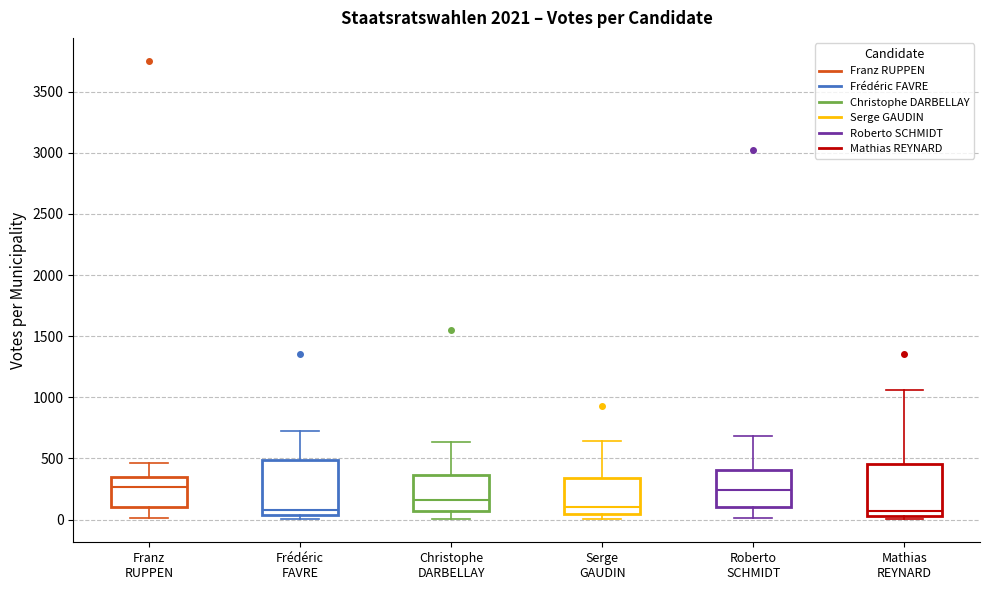

Where is the lower edge of the box for Christophe DARBELLAY on the y-axis? The values are not printed on the chart, so give them approximately, as read against the axis.

50